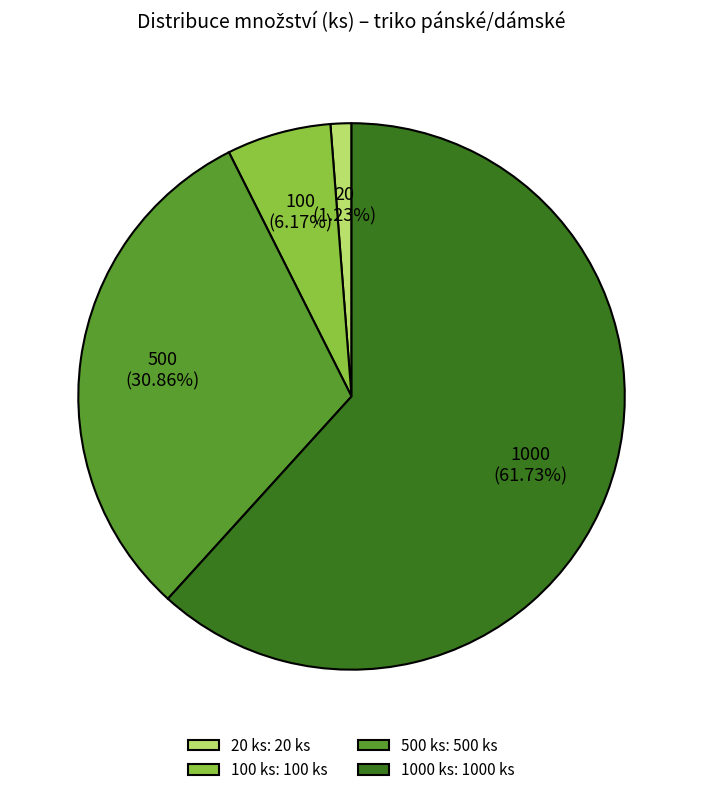

To the nearest percent, what is the average slice percentage?

25%